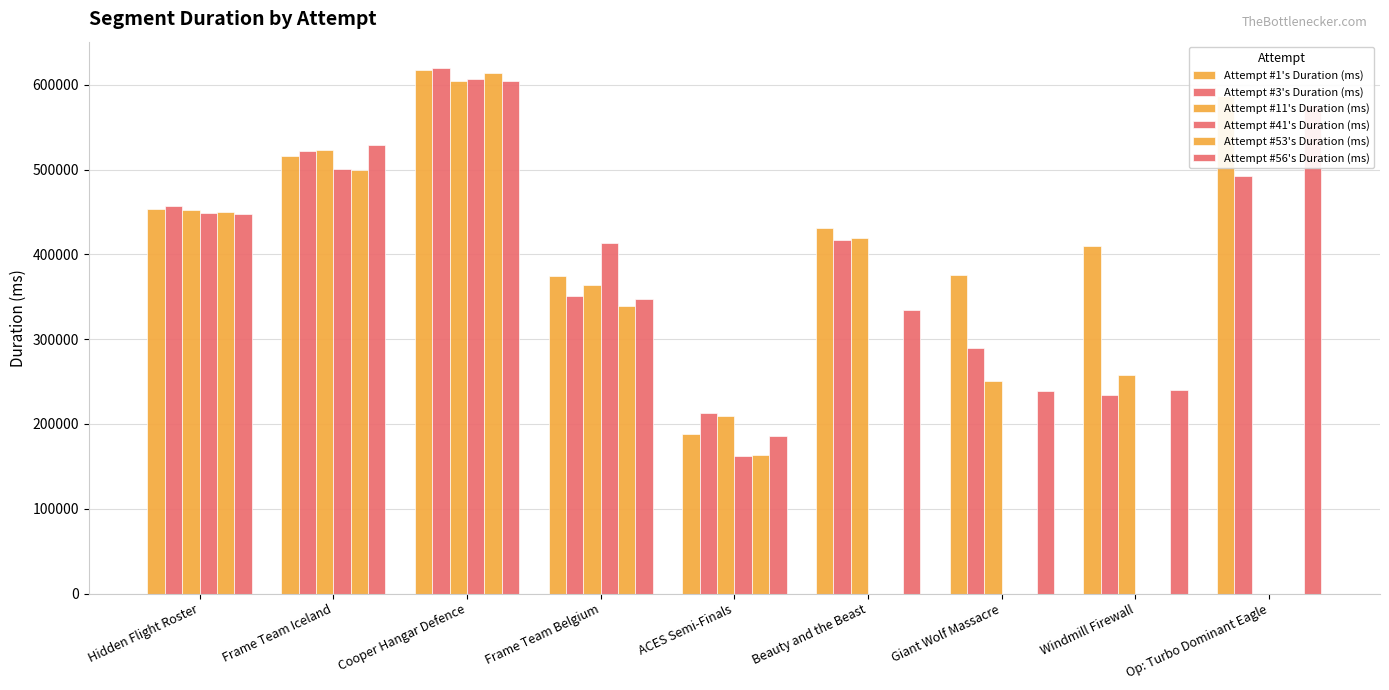

Does the chart contain stacked bars?

No